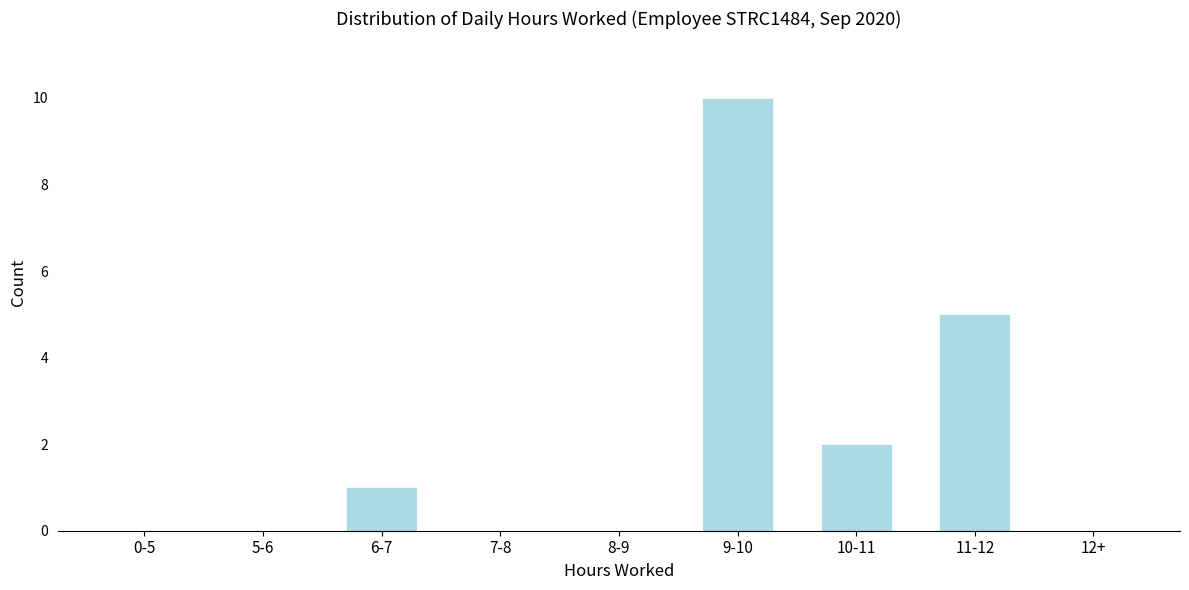

Reading right to left, extract all data points from this chart.

12+=0	11-12=5	10-11=2	9-10=10	8-9=0	7-8=0	6-7=1	5-6=0	0-5=0